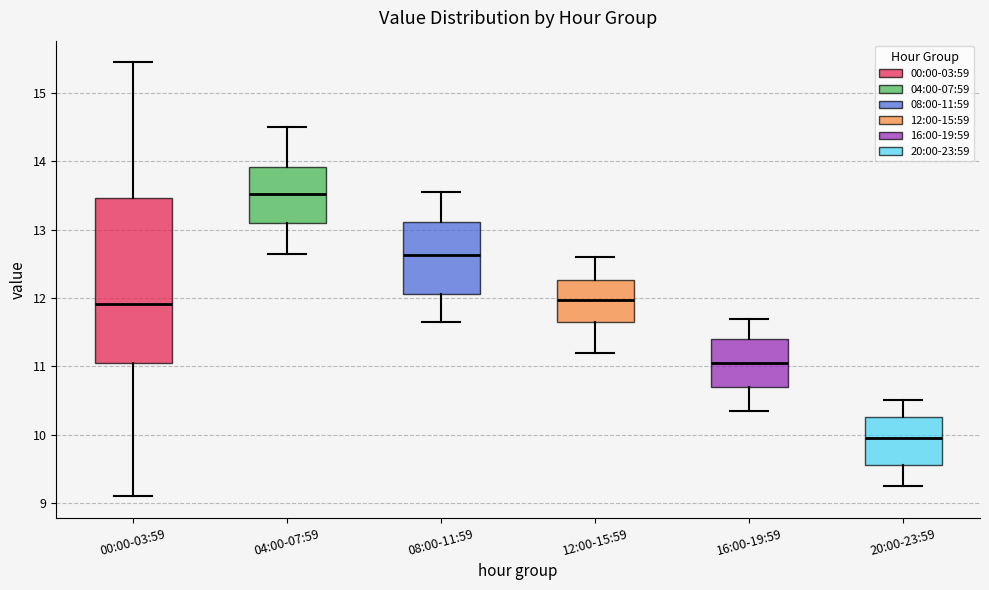

Where is the upper edge of the box for 16:00-19:59 on the y-axis? The values are not printed on the chart, so give them approximately, as read against the axis.

11.4